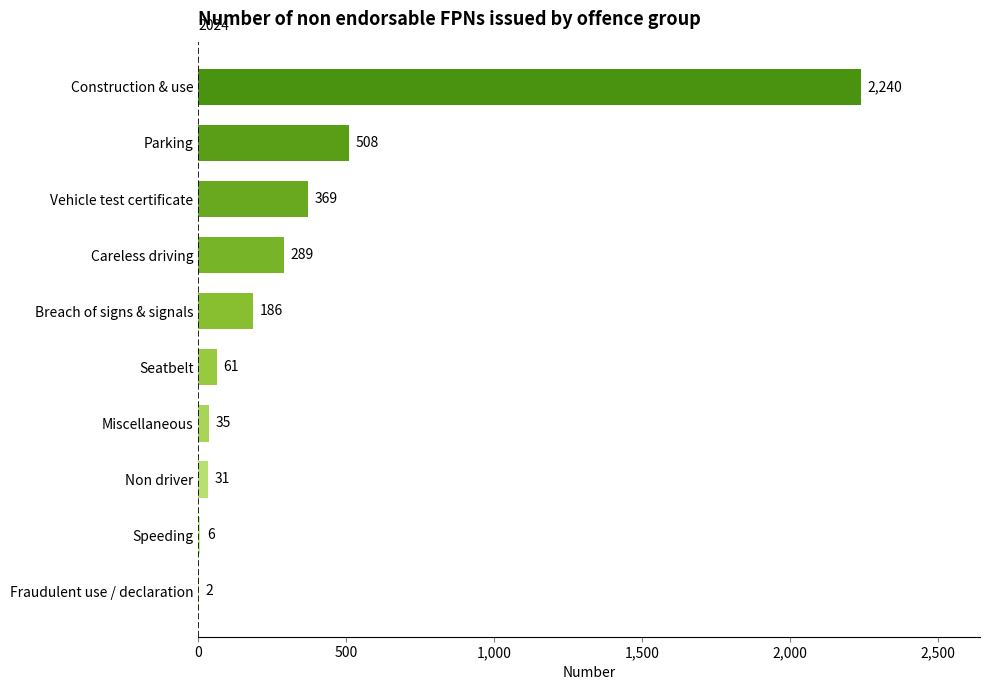

Are the bars horizontal?

Yes